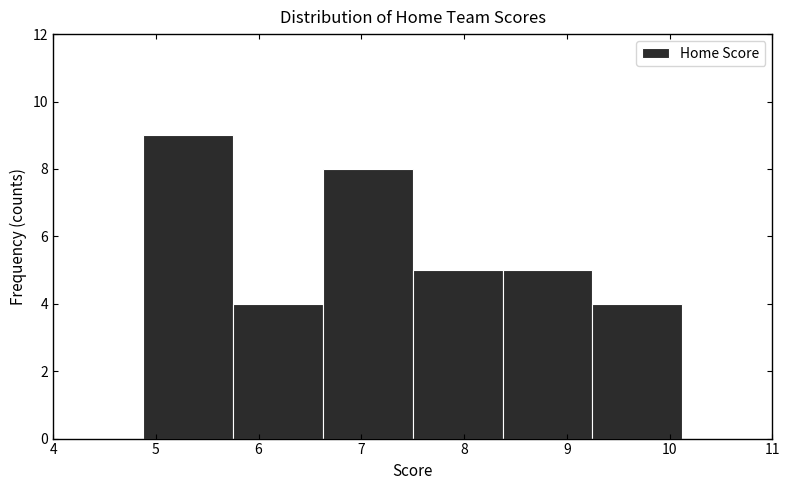

What is the height of the bar covering 7.5 to 8.4 on the x-axis? Neither the bar edges nor the heights are printed on the chart, so give them approximately, as read against the axes.

5